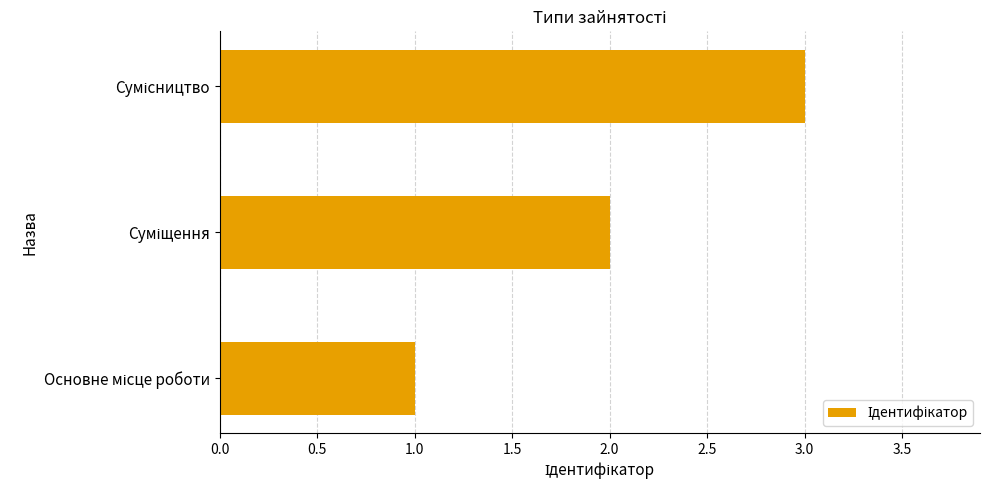

What is the sum of all values?

6